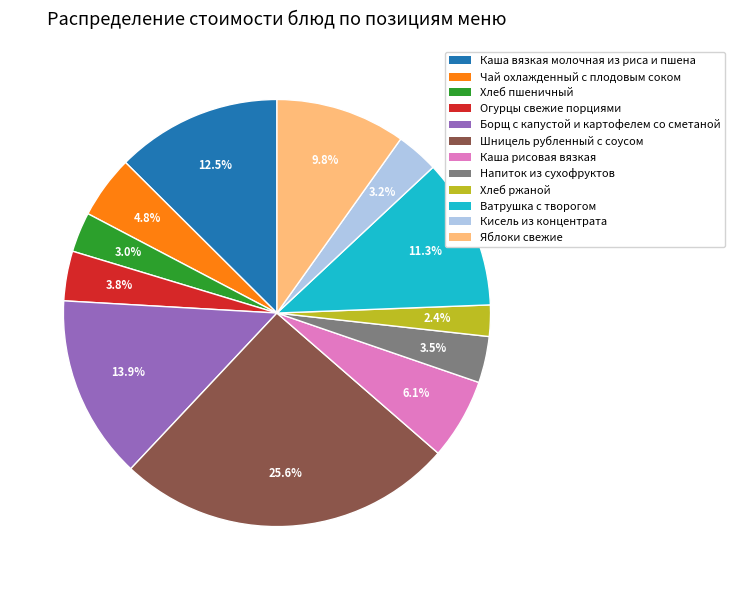

Is it true that Хлеб пшеничный is 3% of the pie?

True